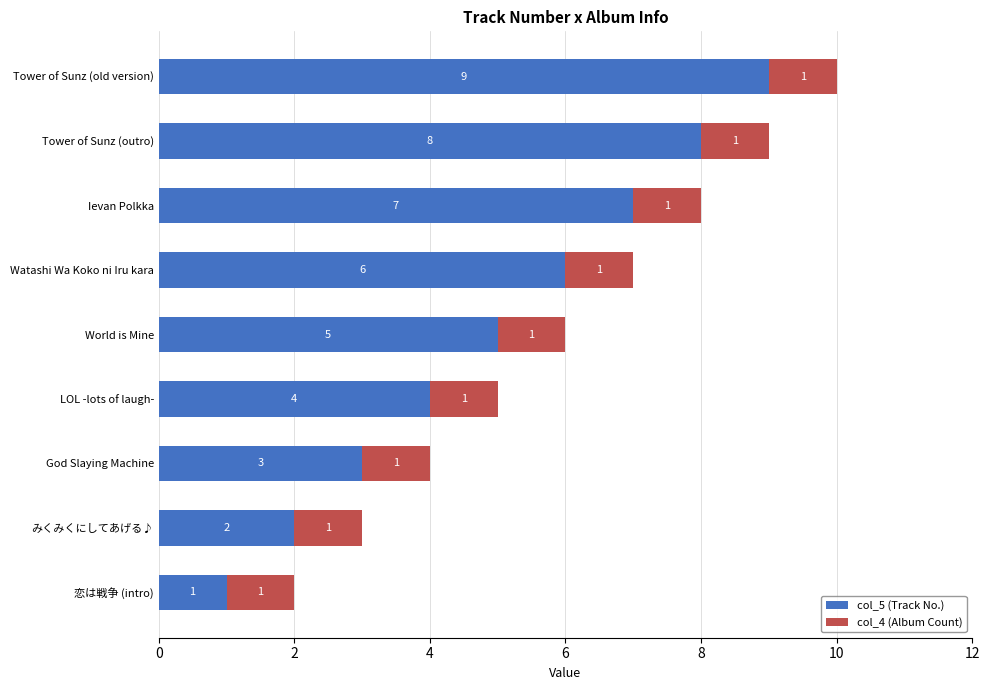

How many col_5 (Track No.) values are between 3 and 7?

5